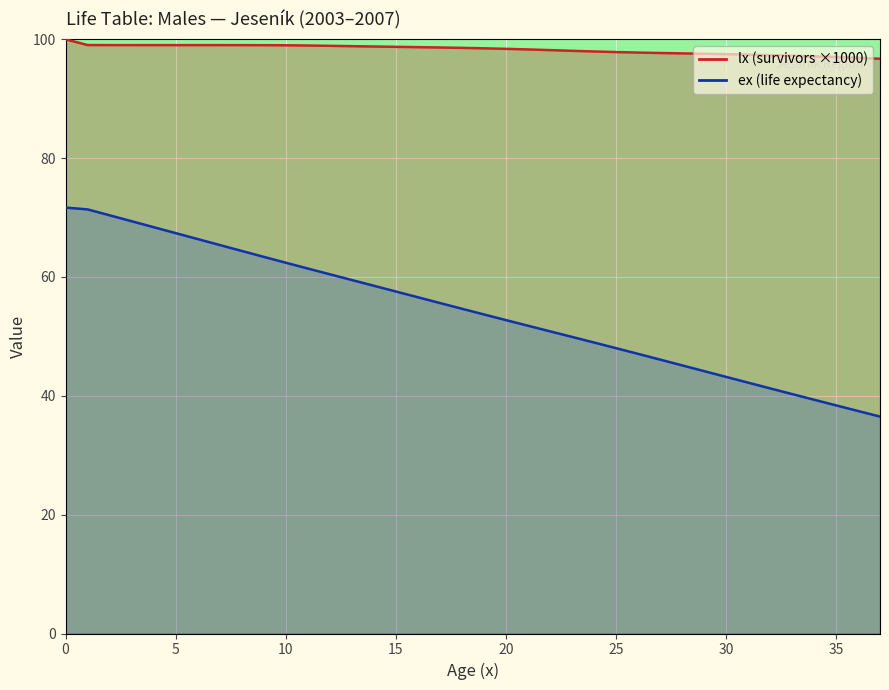

How many lines are shown in the chart?

2